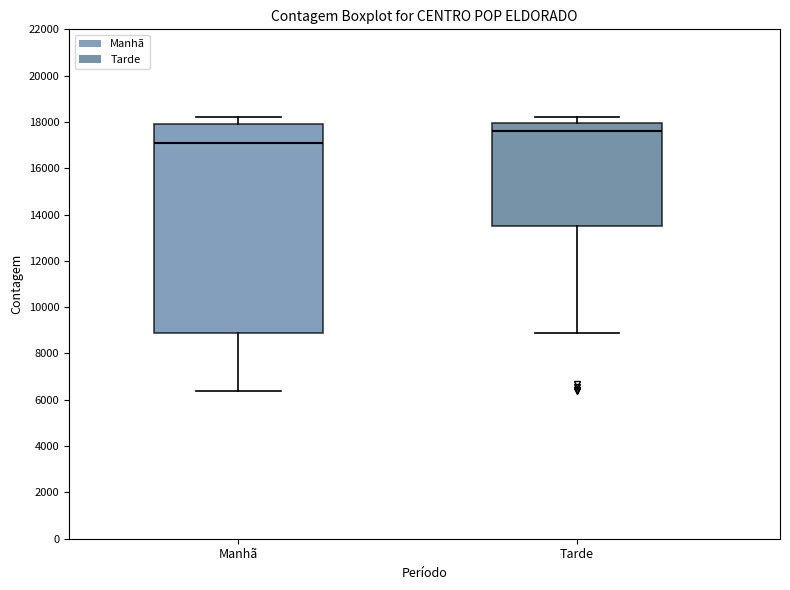

Reading left to right, transcribe this box plot: for each box, give where its median line is, the range the box spans, and where its two whiskers end, as read against the y-axis. The values are not printed on the chart, so give them approximately, as read against the axis.

Manhã: median 17200, box 8800 to 18000, whiskers 6400 to 18200
Tarde: median 17600, box 13600 to 18000, whiskers 8800 to 18200